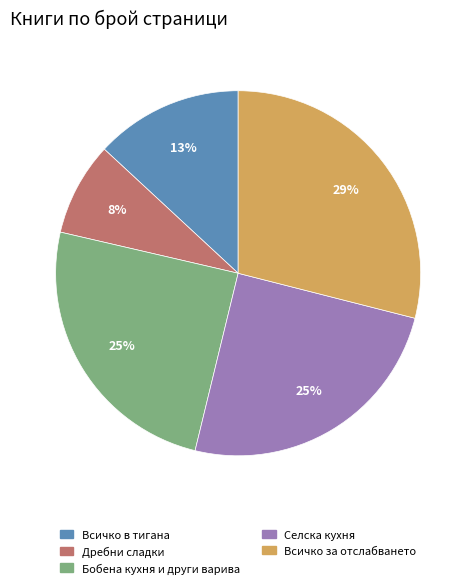

To the nearest percent, what is the average slice percentage?

20%